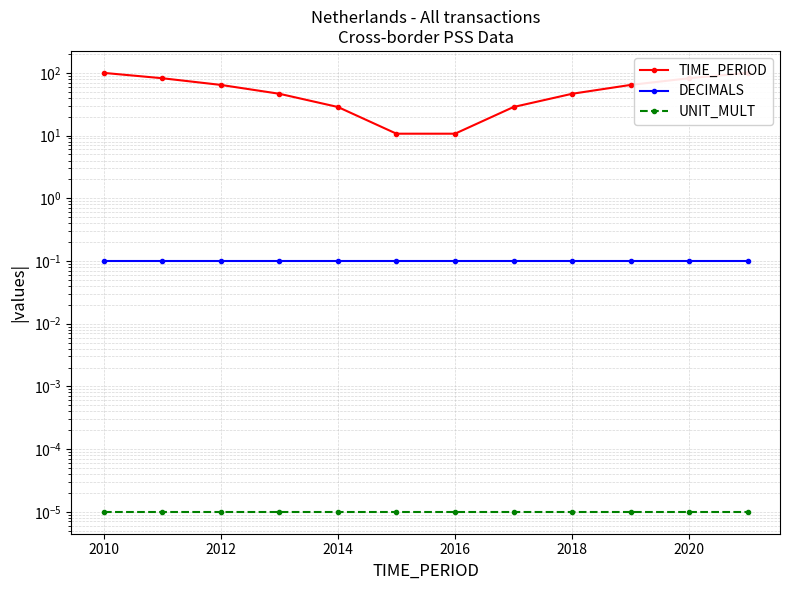

How many lines are shown in the chart?

3